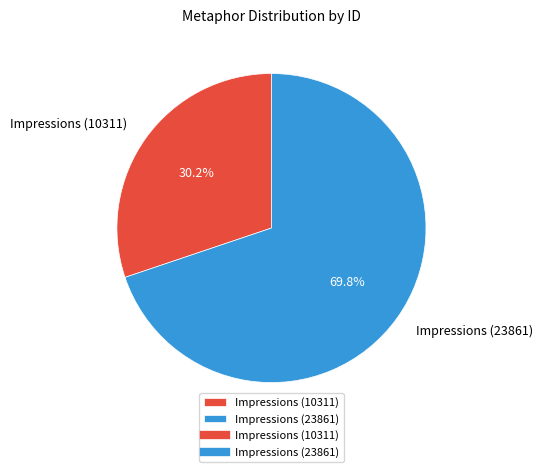

To the nearest percent, what portion does Impressions (10311) represent?

30%